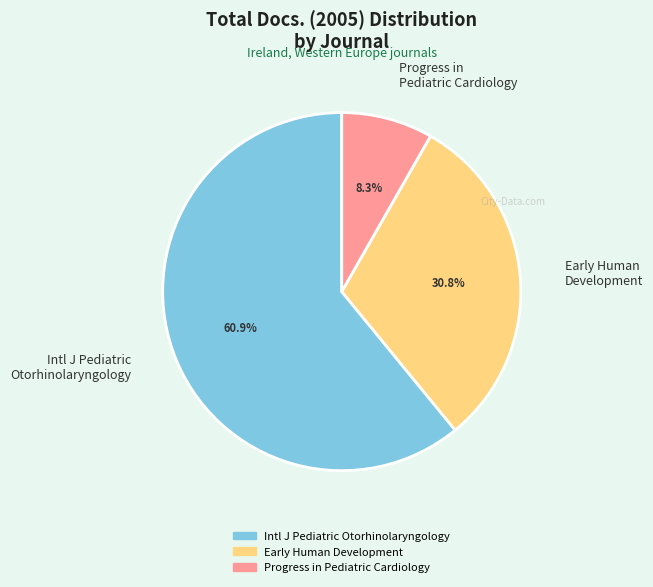

To the nearest percent, what is the average slice percentage?

33%